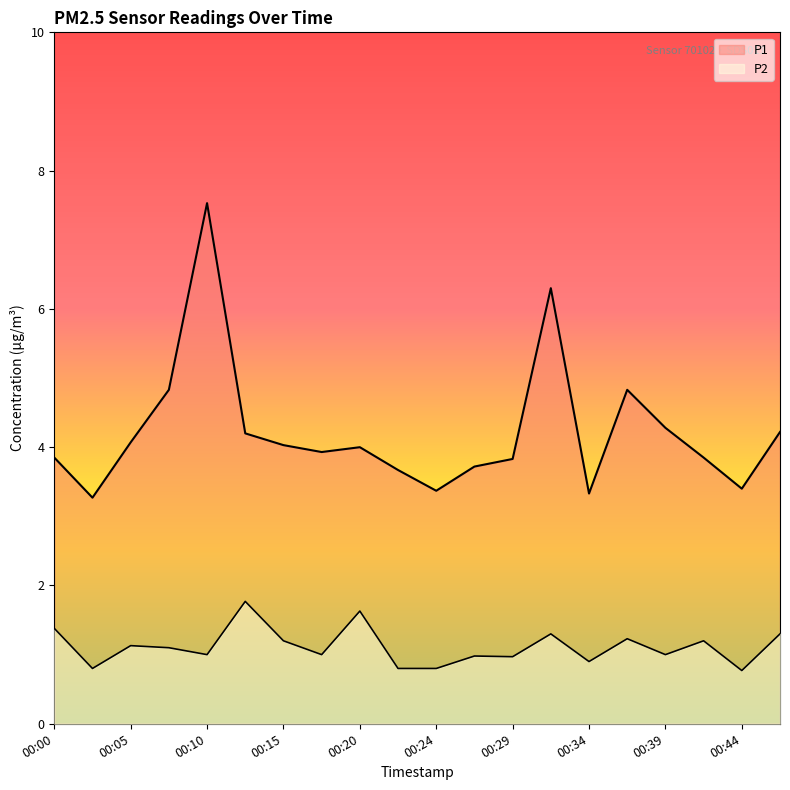

What is the value of the P1 point at the 6th from the left?

4.2